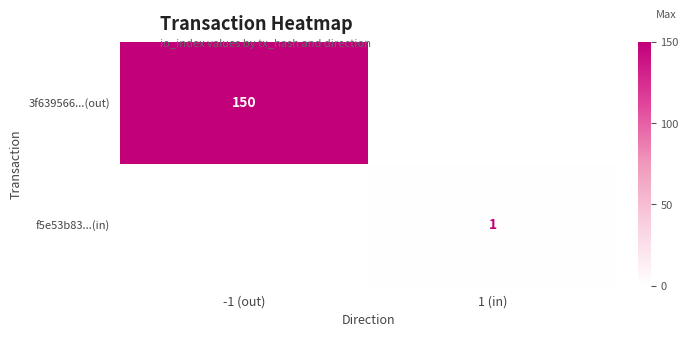

Is it true that 3f639566...(out) equals 100.0 at -1 (out)?

False